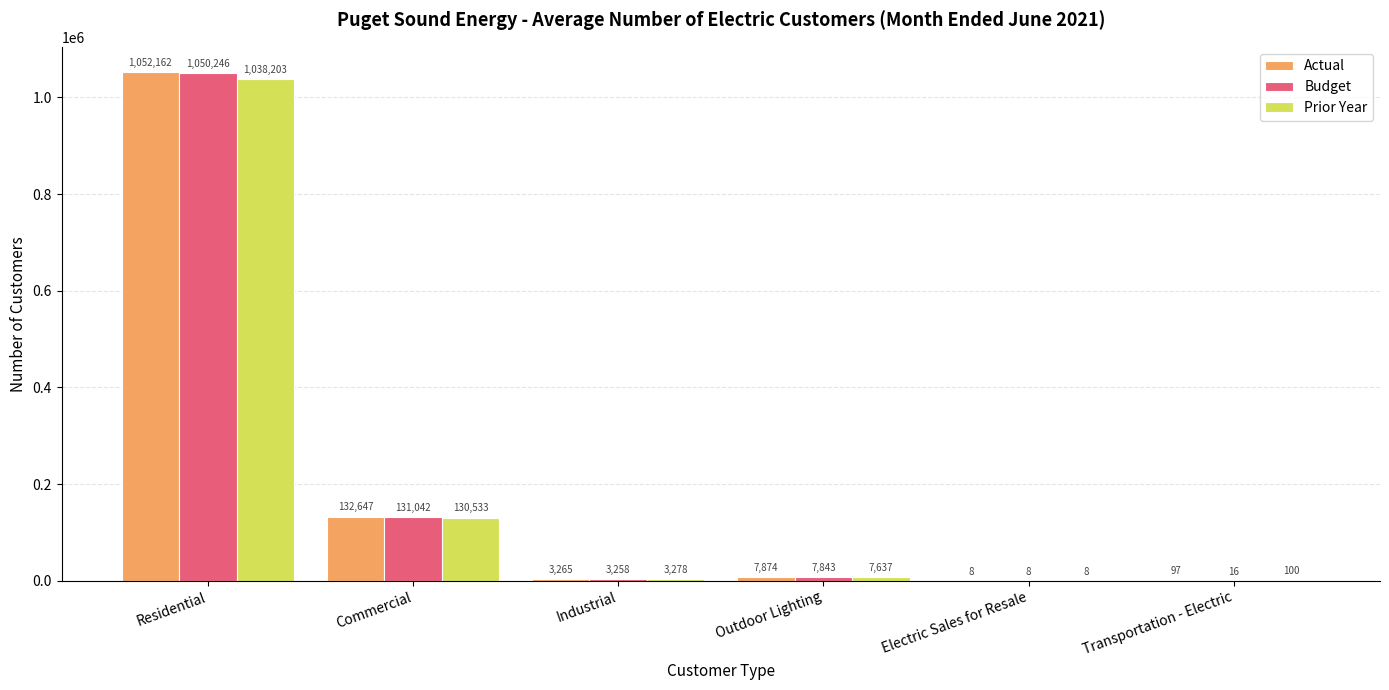

What is the maximum value shown in the chart?

1052162